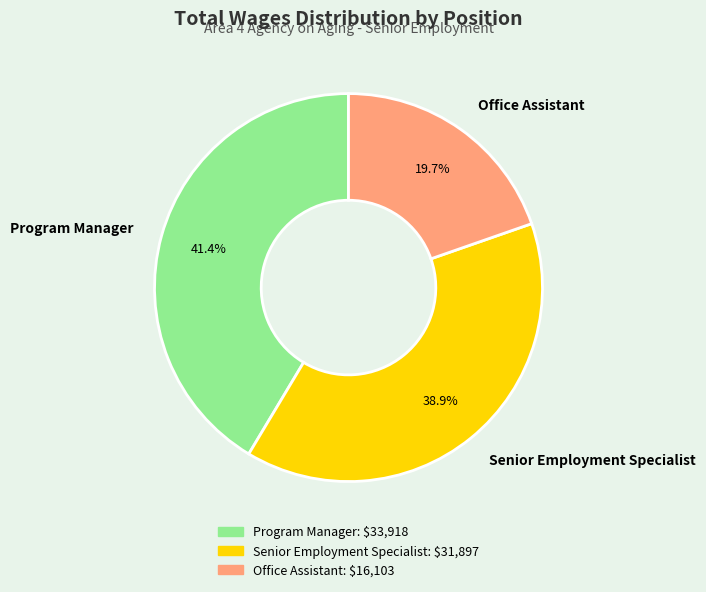

Is there any slice that represents more than half of the pie?

No